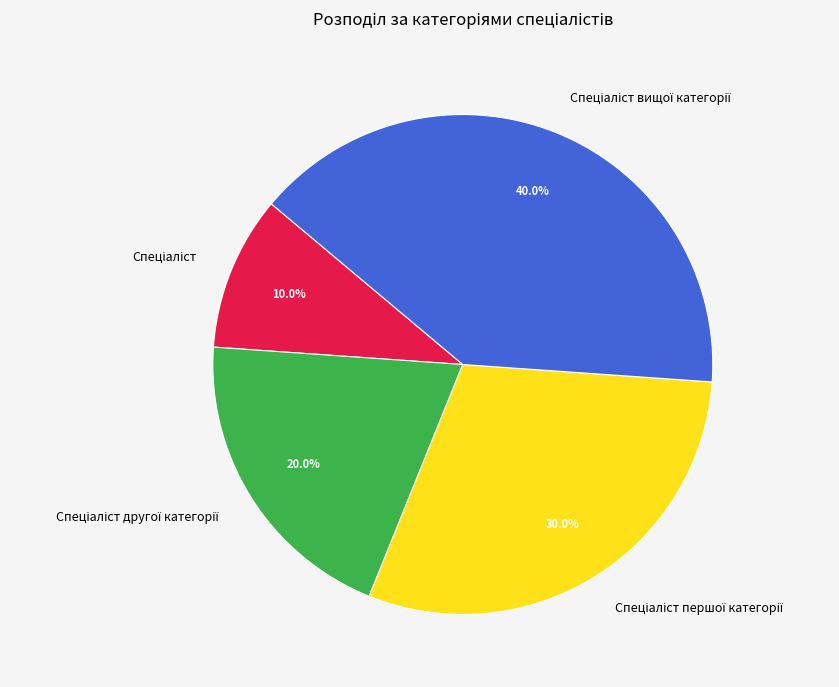

Does any single category account for the majority?

No